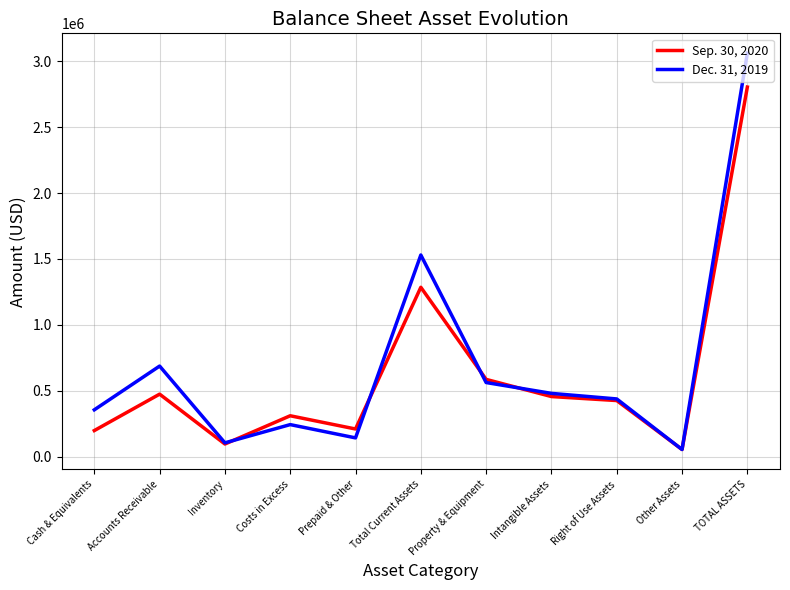

List the series in order of their overall mean, highest first.

Dec. 31, 2019, Sep. 30, 2020